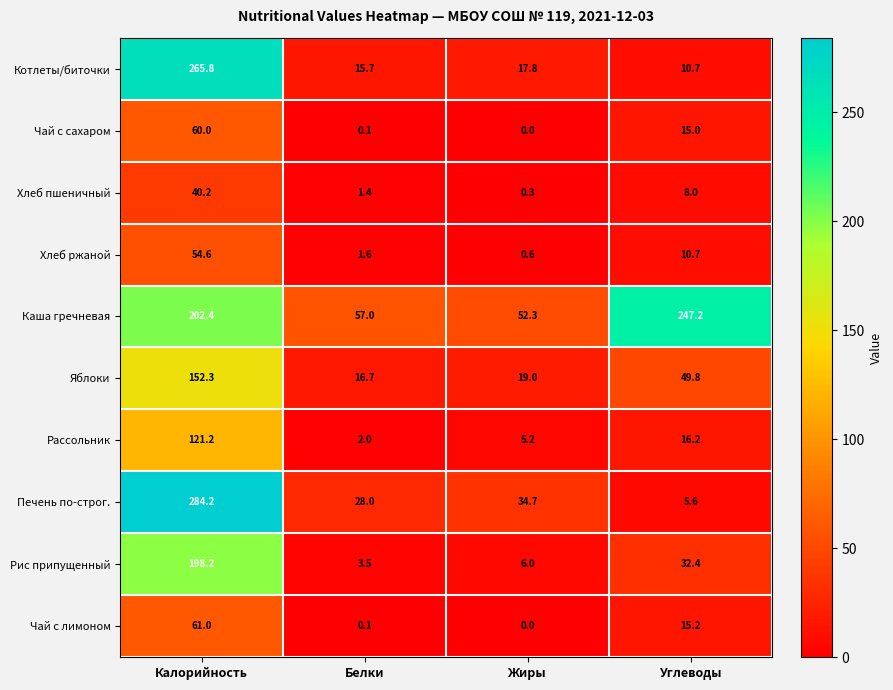

Which series has the largest total across all categories?

Каша гречневая